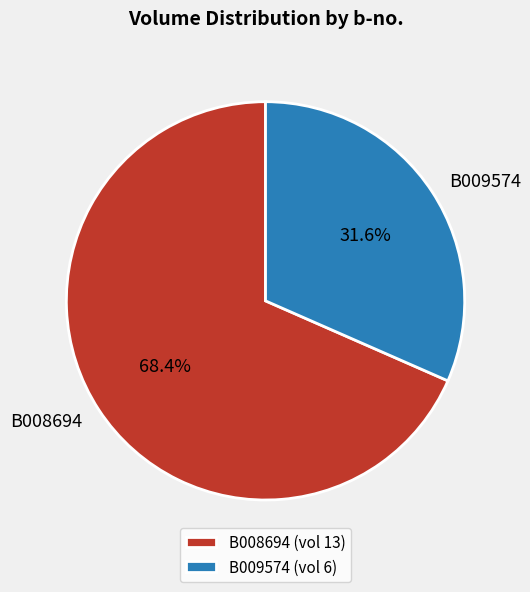

Count the number of slices in the pie.

2